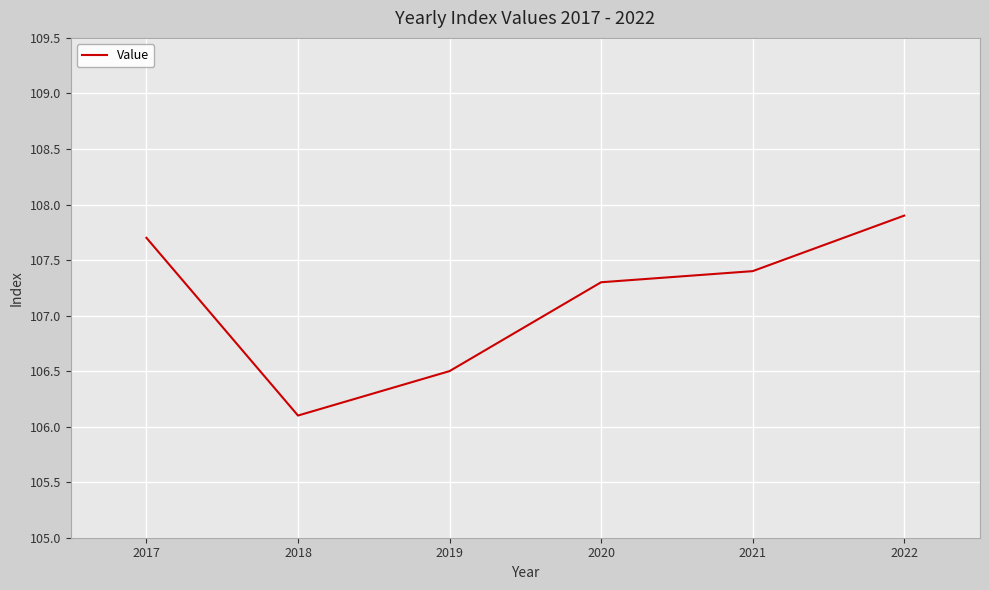

Is this an area chart (filled region under the line)?

No